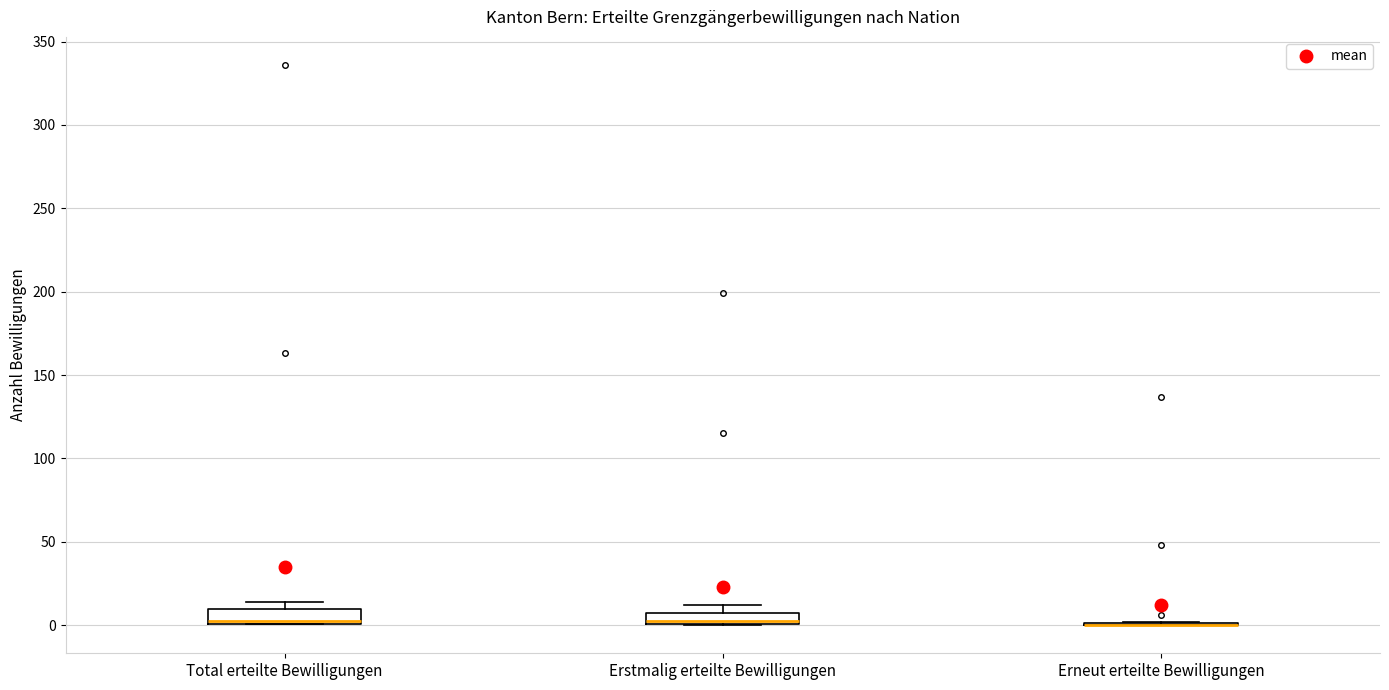

Where does the median line of the box for Erstmalig erteilte Bewilligungen sit on the y-axis? The values are not printed on the chart, so give them approximately, as read against the axis.

5